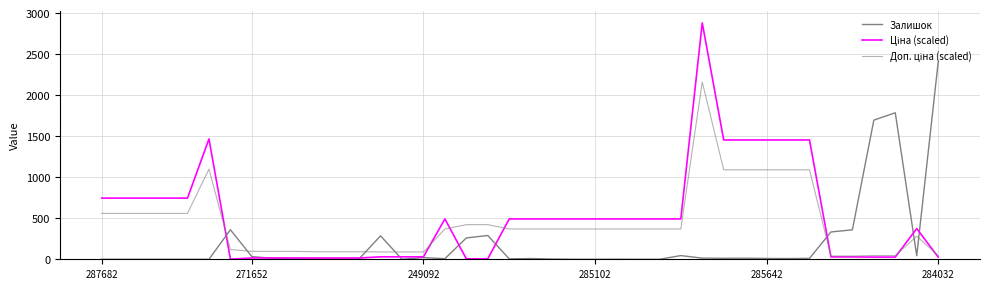

How many lines are shown in the chart?

3